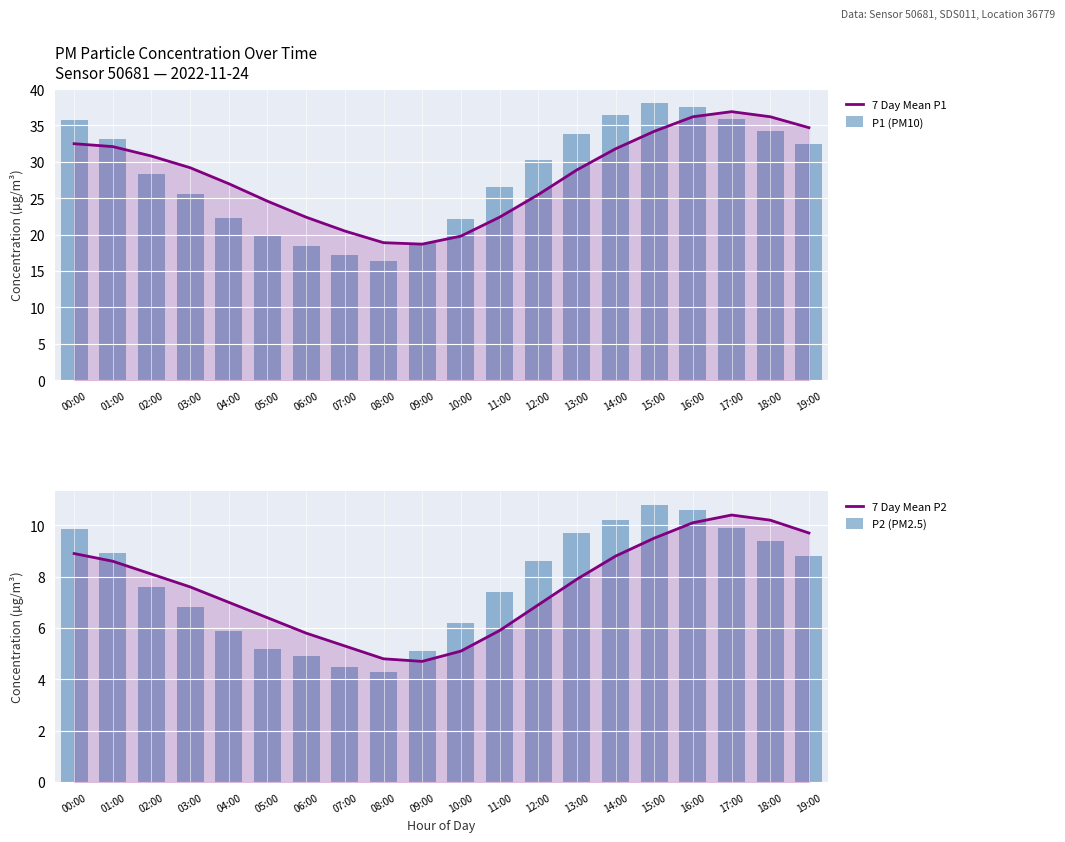

Which has a higher value, 17:00 or 02:00?

17:00